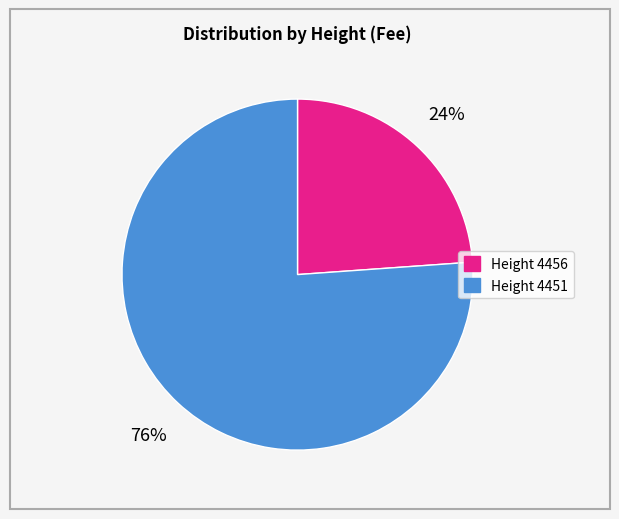

To the nearest percent, what is the average slice percentage?

50%